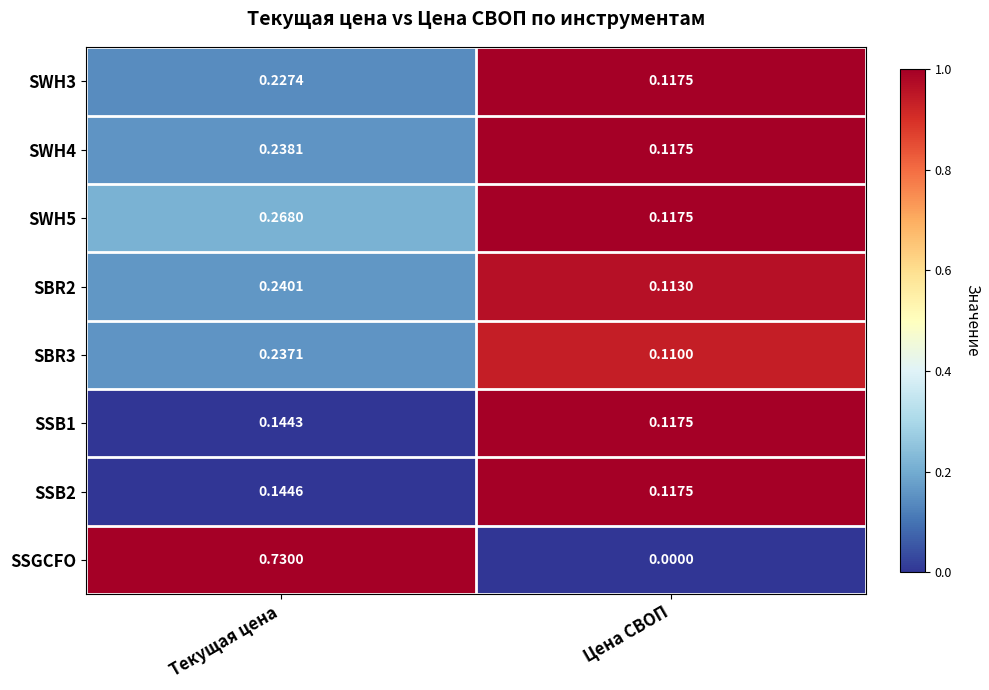

Between Текущая цена and Цена СВОП, which series saw the biggest shift?

SSGCFO